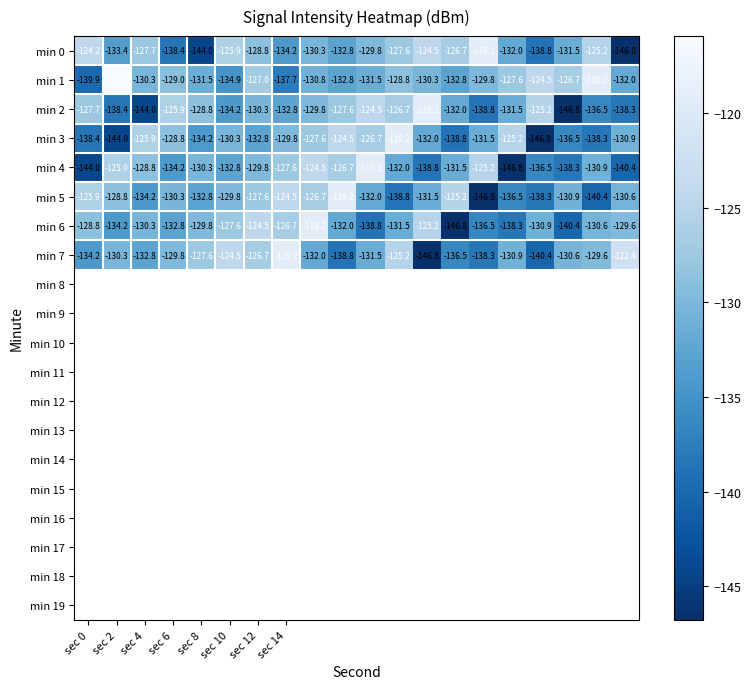

What is the greatest value displayed?

-115.9